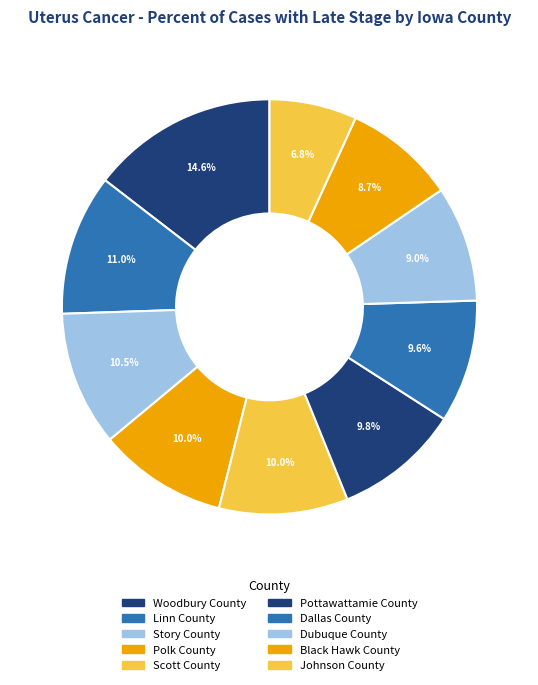

How many slices are in this pie chart?

10